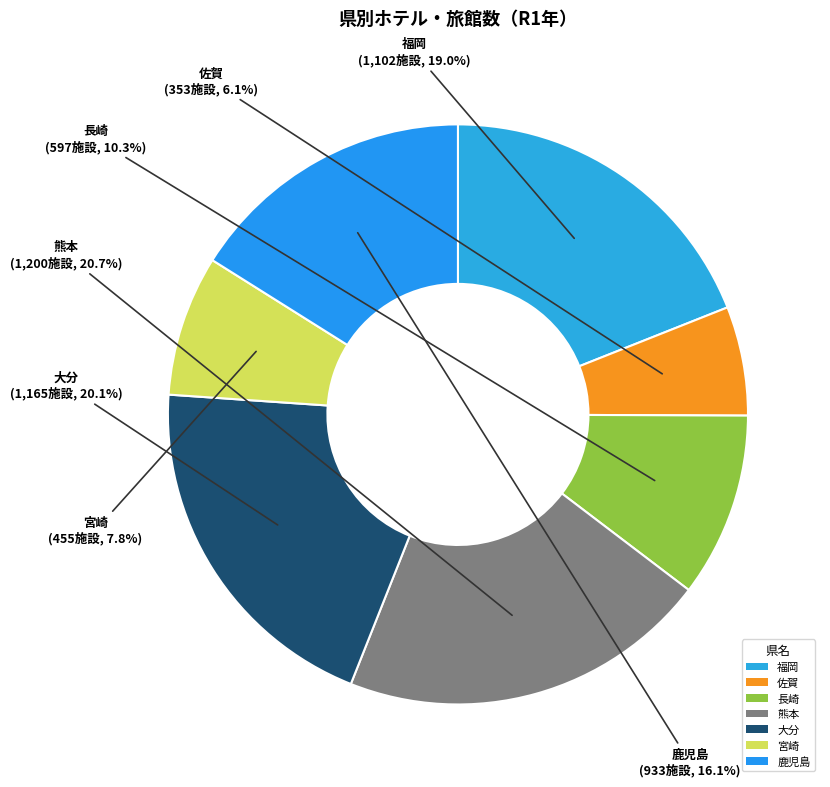

What percentage is the 福岡 slice, to the nearest percent?

19%